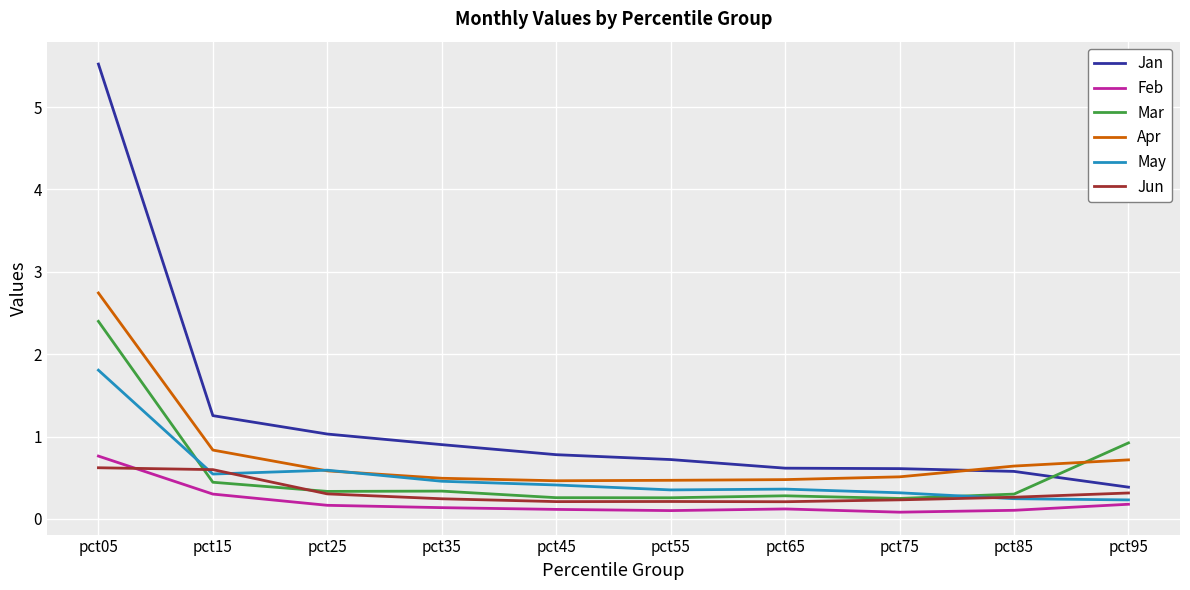

Between which two adjacent categories do Jun and Feb first intersect?

pct05 and pct15